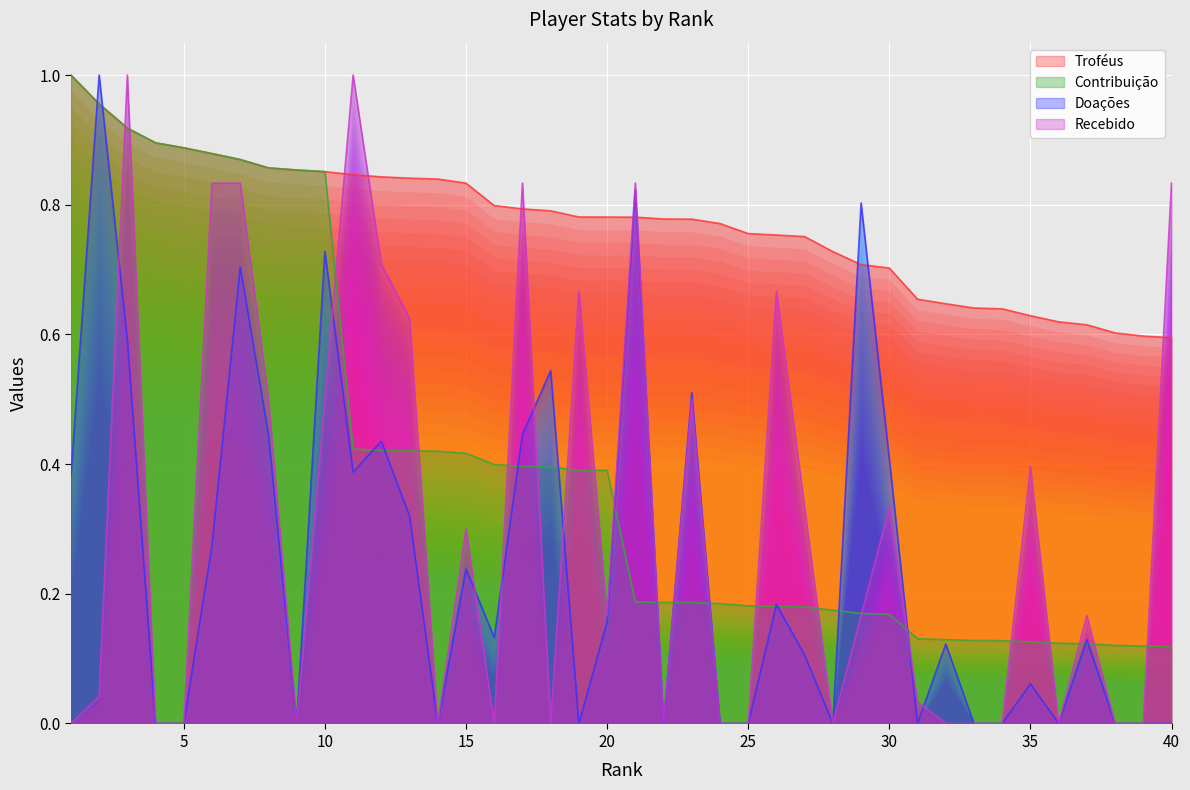

Is it true that Recebido equals 0.7 at 12?

True